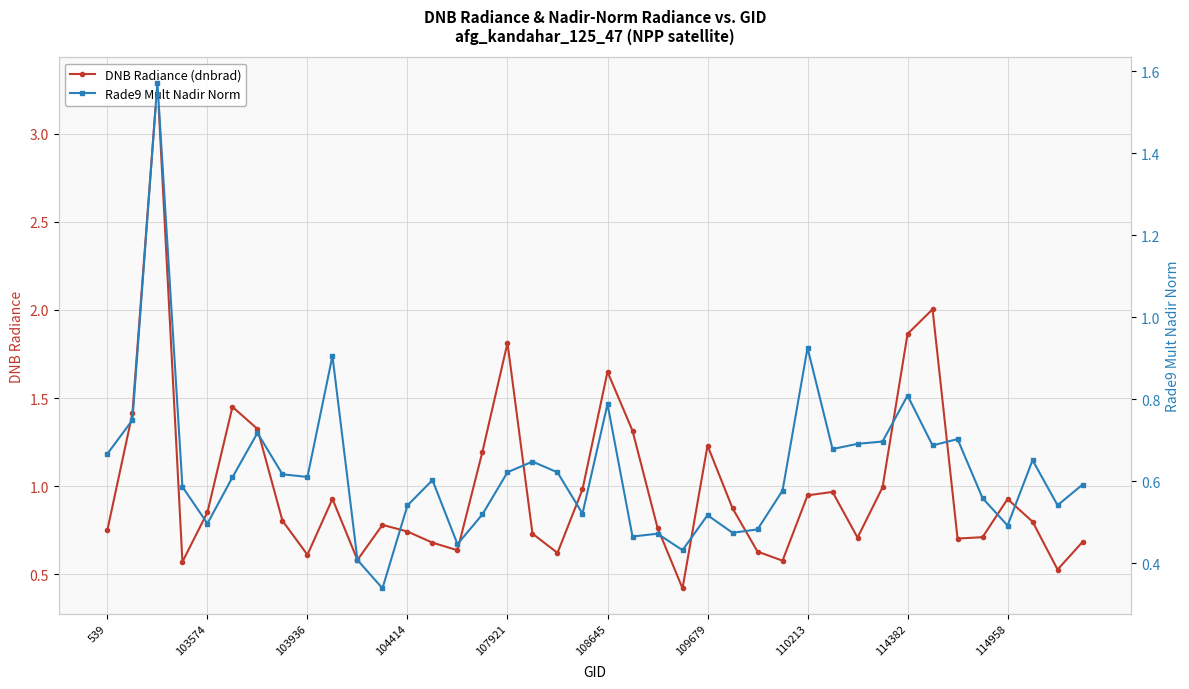

Between 10 and 27, which series saw the biggest shift?

Rade9 Mult Nadir Norm